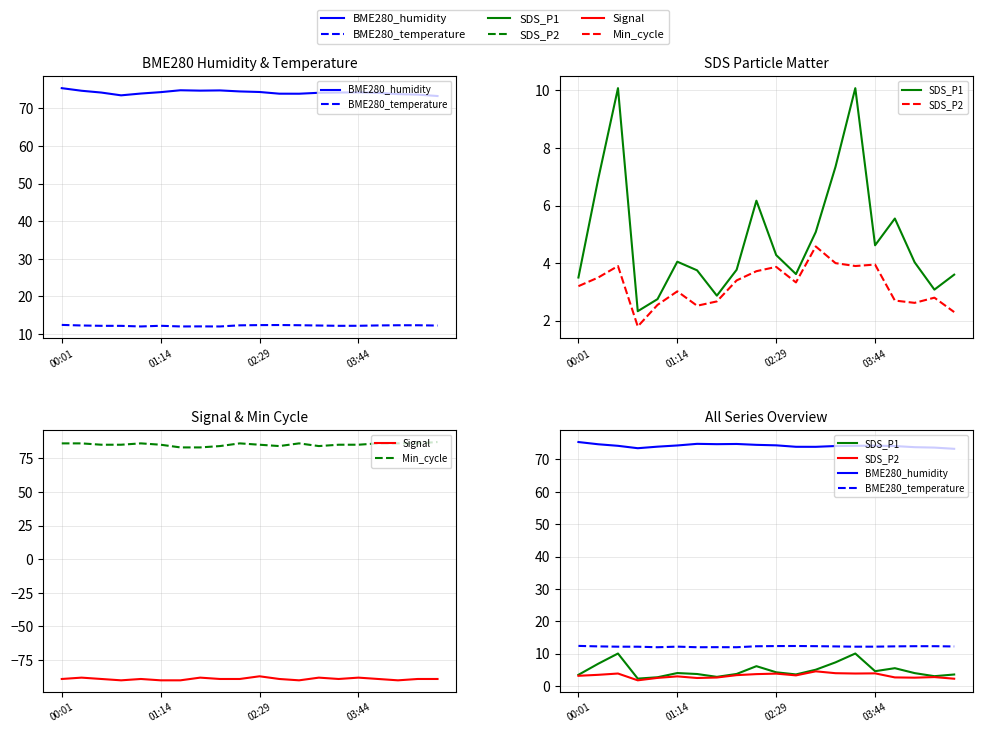

How many interior local peaks does the SDS_P1 series have?

5